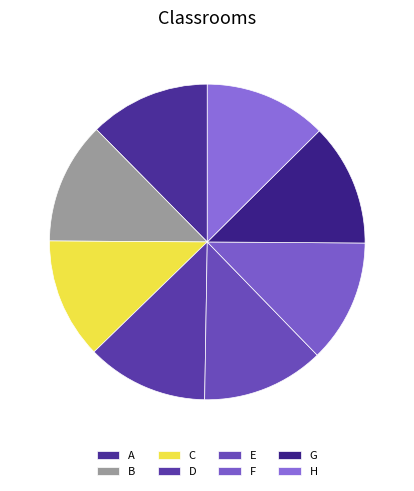

Count the number of slices in the pie.

8